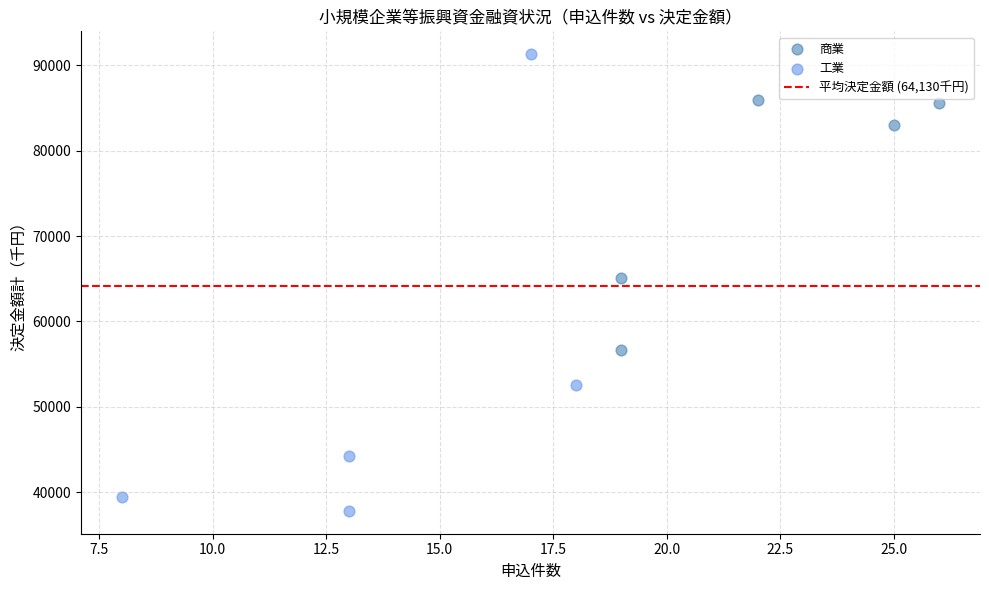

Which series has the largest Y range (max minus min)?

工業